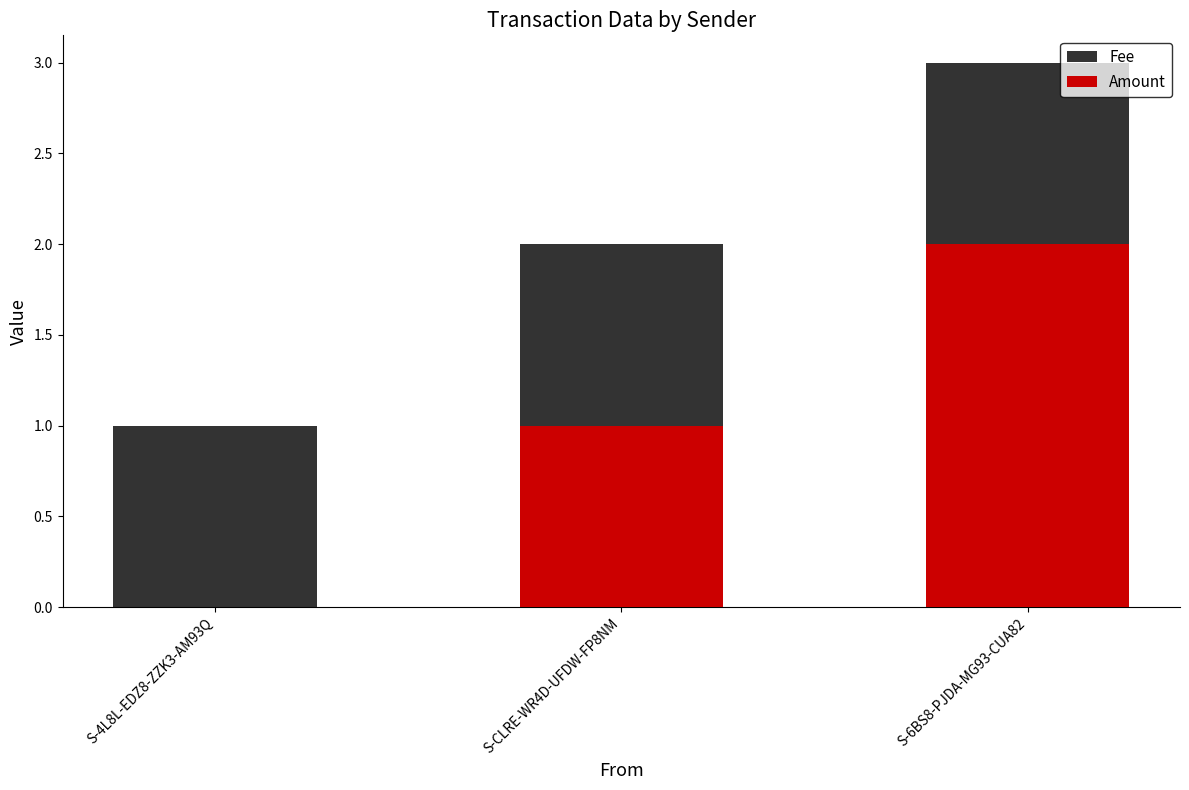

Where does the Amount series first go above 1?

S-6BS8-PJDA-MG93-CUA82